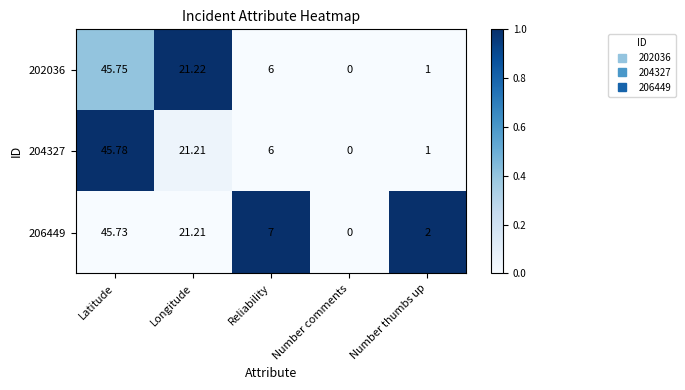

At which category is the sum across all series the highest?

Latitude